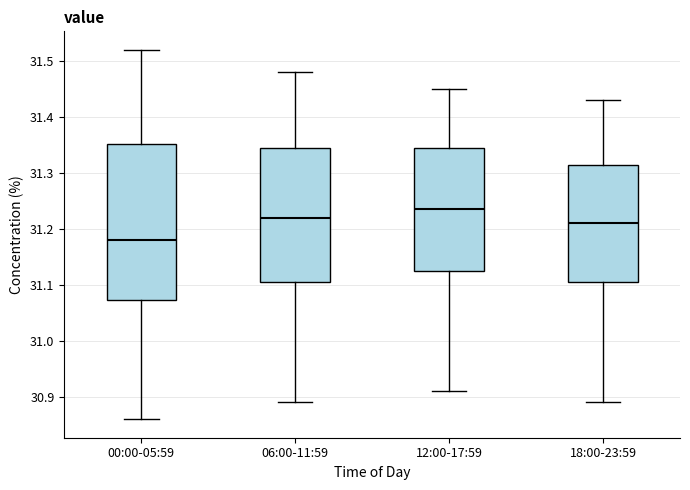

Where does the median line of the box for 06:00-11:59 sit on the y-axis? The values are not printed on the chart, so give them approximately, as read against the axis.

31.22